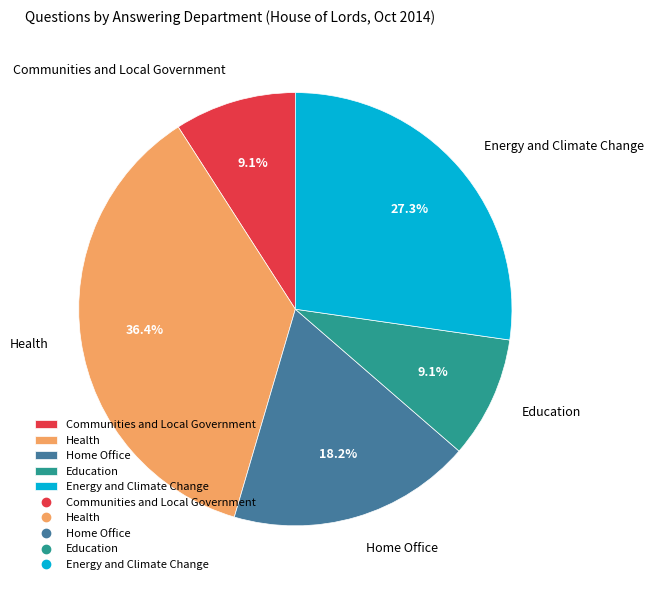

True or false: Education accounts for 9% of the total.

True